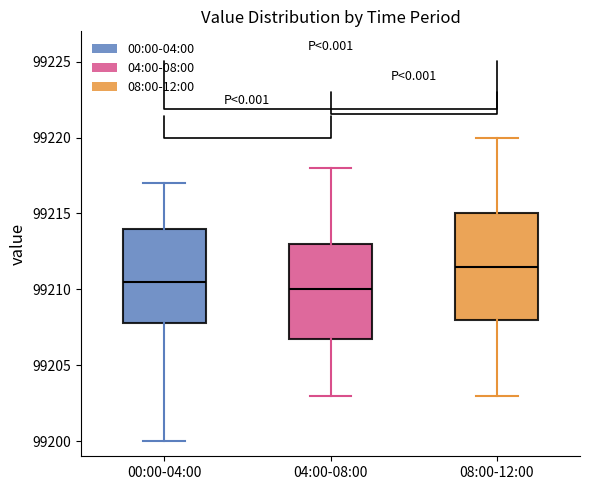

Comparing the boxes themselves (not the whiskers), which one is the tallest?

08:00-12:00